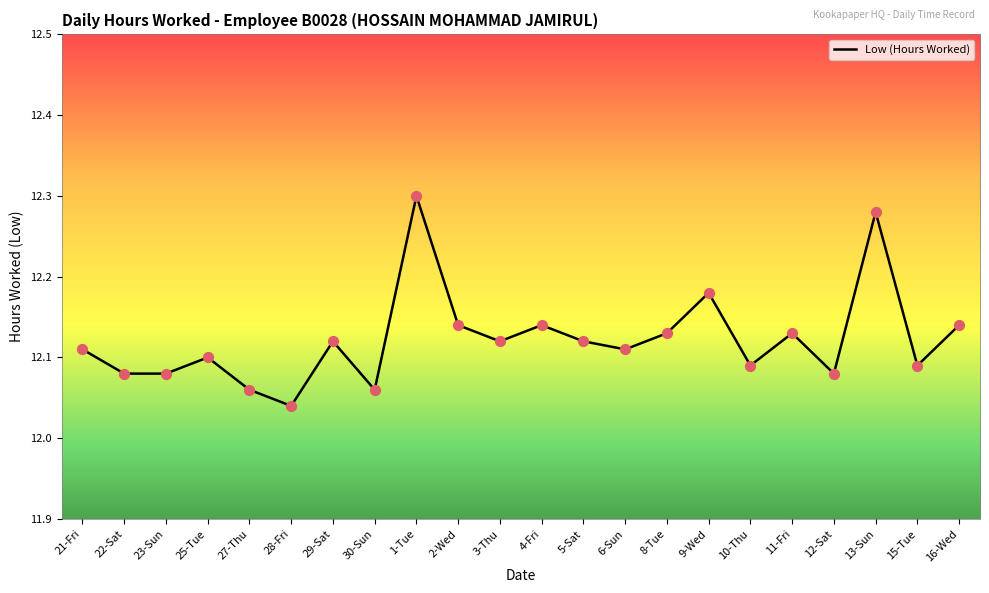

What is the ratio of the value at 21-Fri to the value at 29-Sat?

1.0